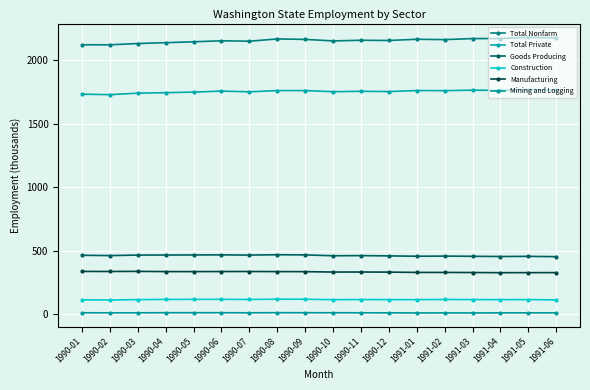

How many values in the Mining and Logging series are below 12?

7